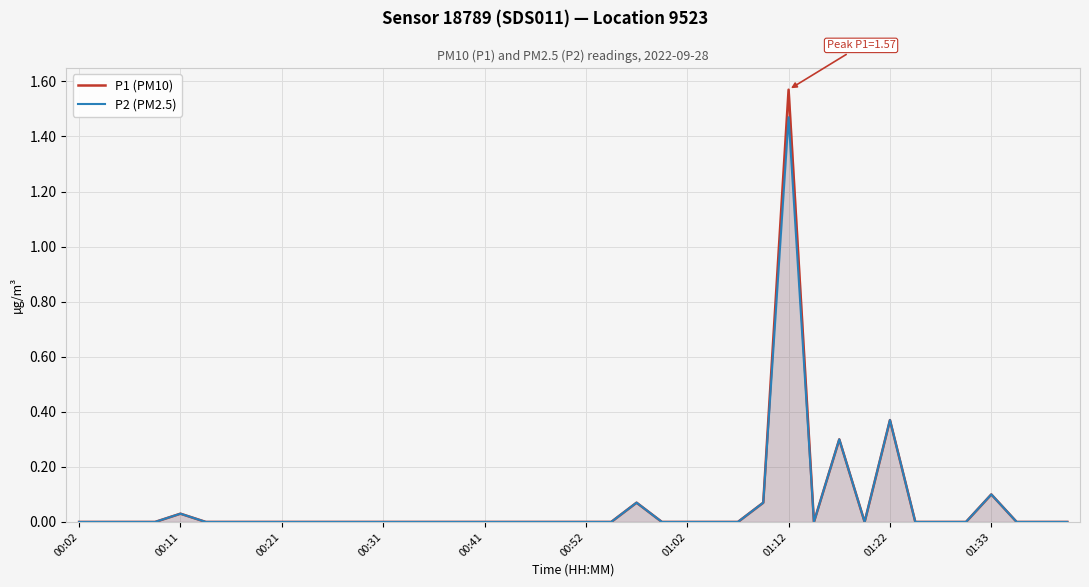

Which series has the widest spread of values?

P1 (PM10)